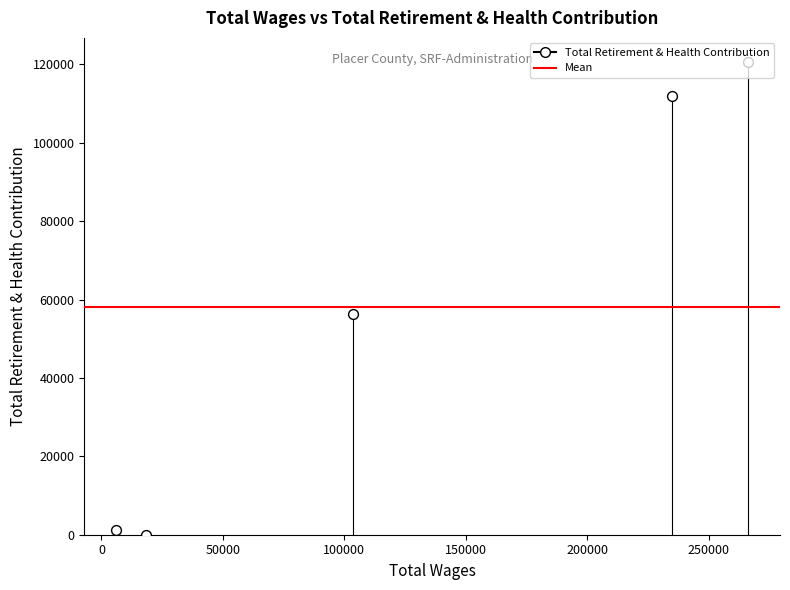

Which has a higher value, 18239.0 or 234937.0?

234937.0